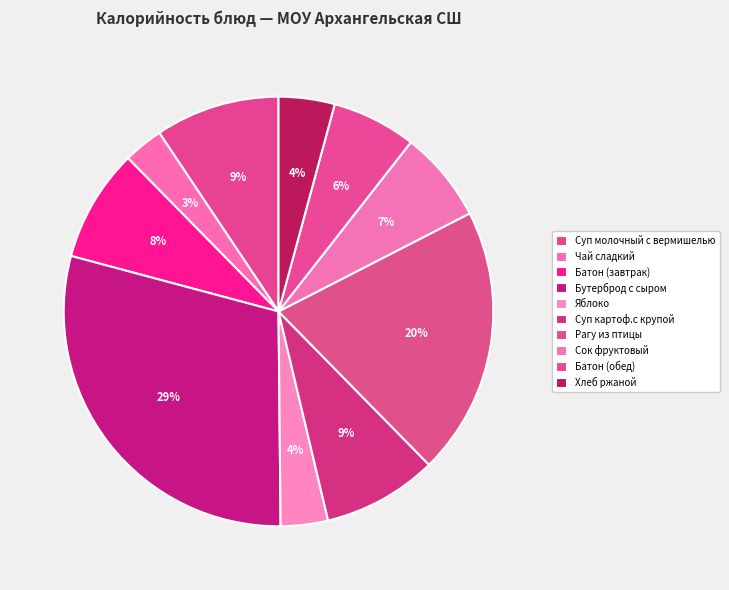

Count the number of slices in the pie.

10